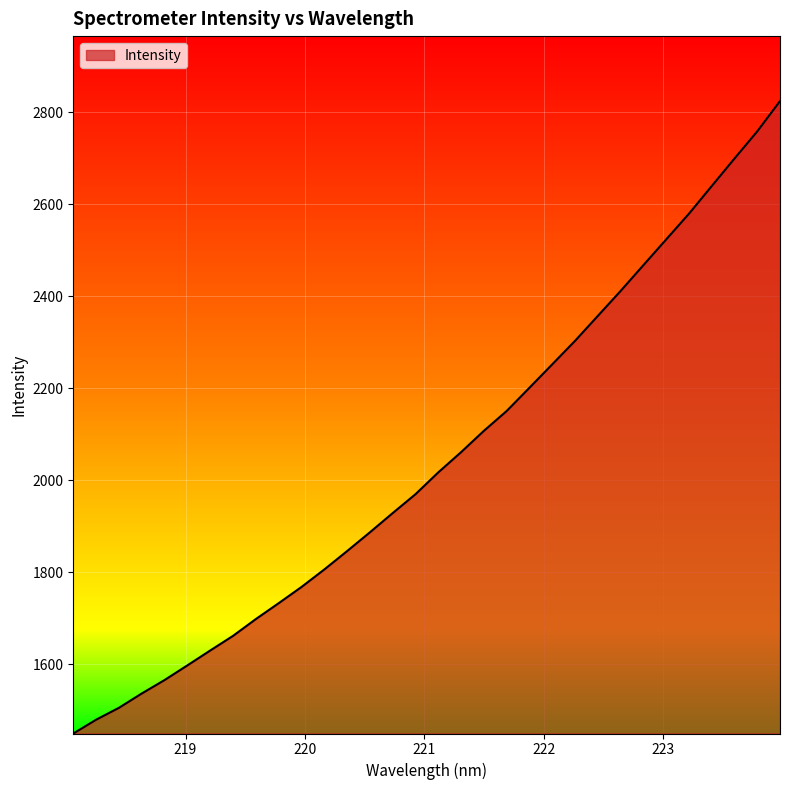

What is the maximum value shown in the chart?

2824.5